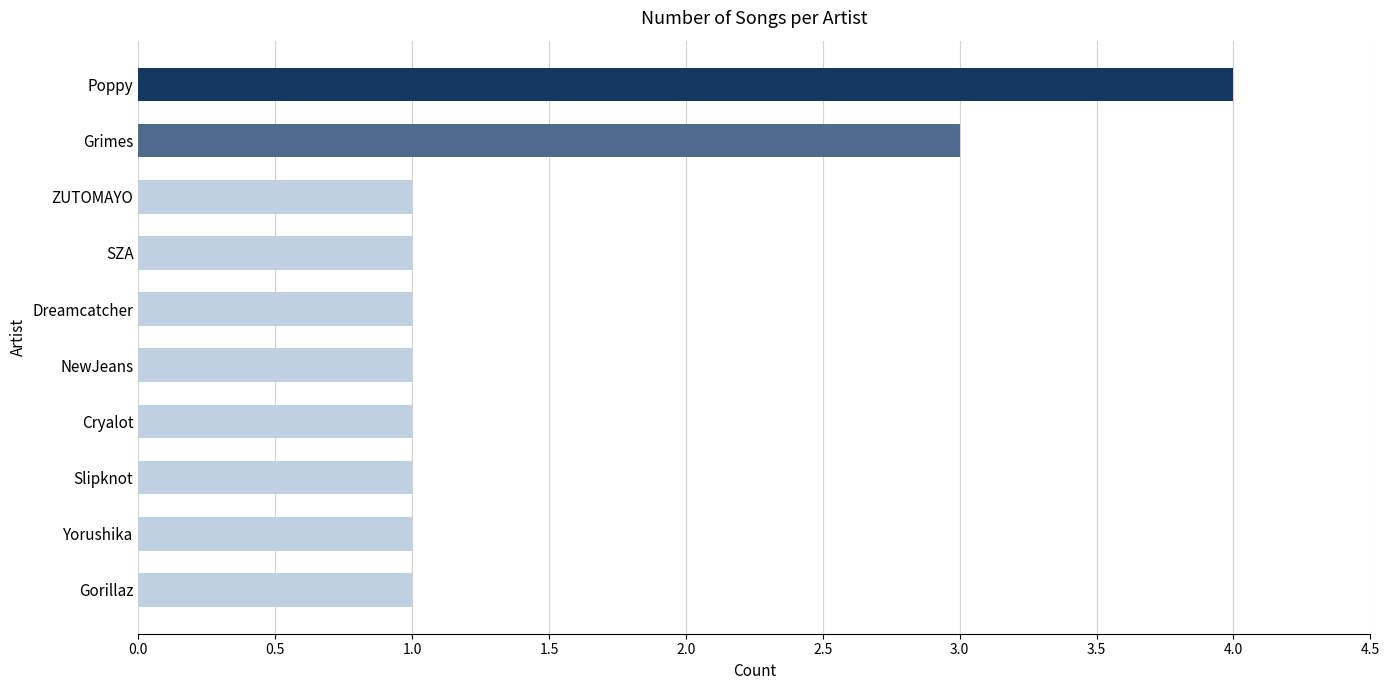

Count the values in the range 1 to 2.

8